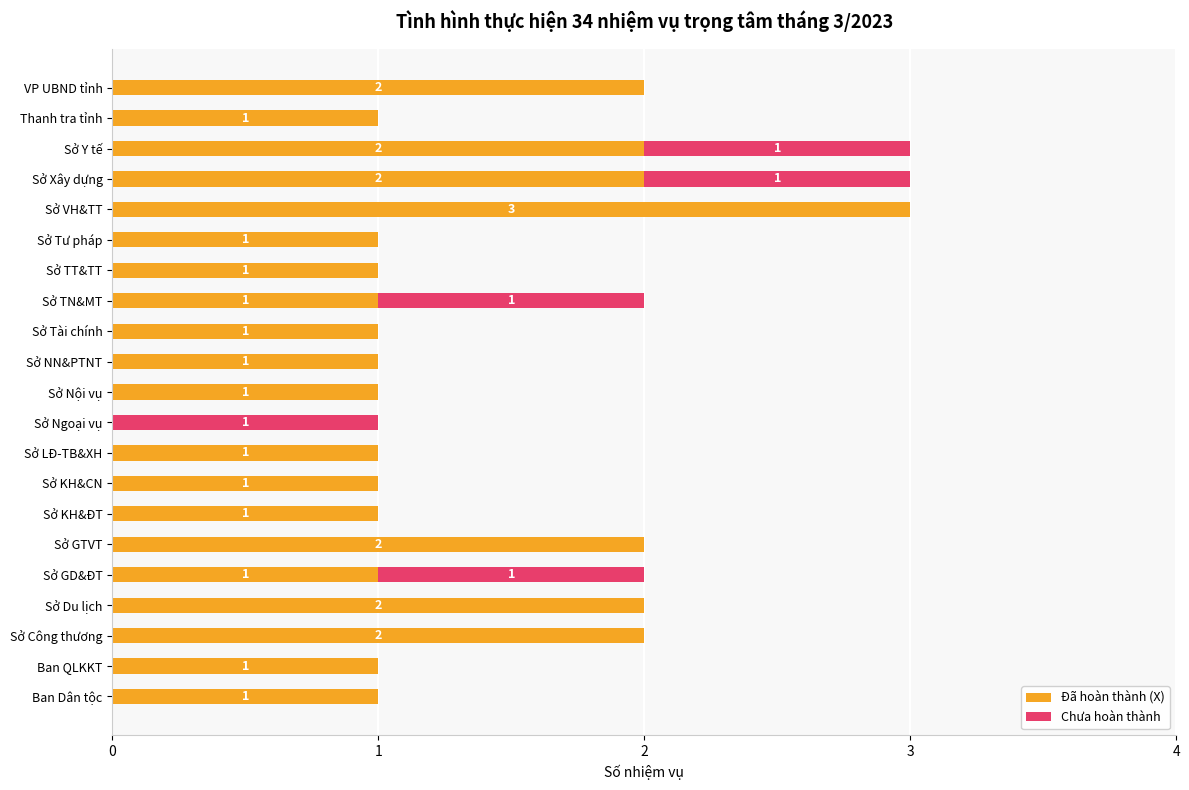

What is the highest value of the Đã hoàn thành (X) series?

3